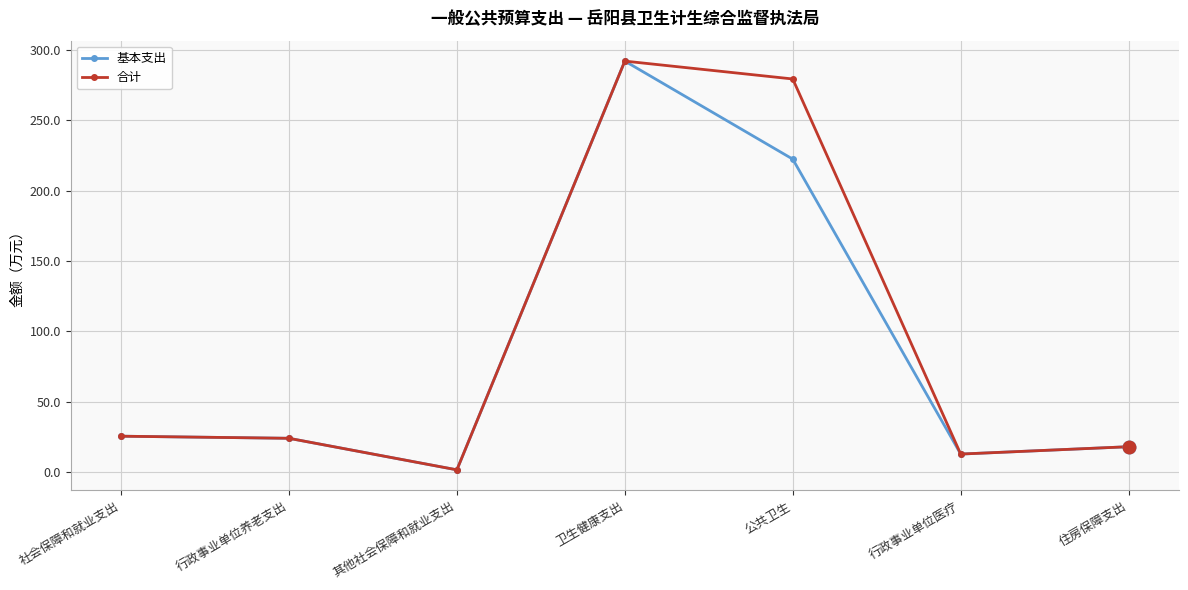

What is the greatest value displayed?

292.1